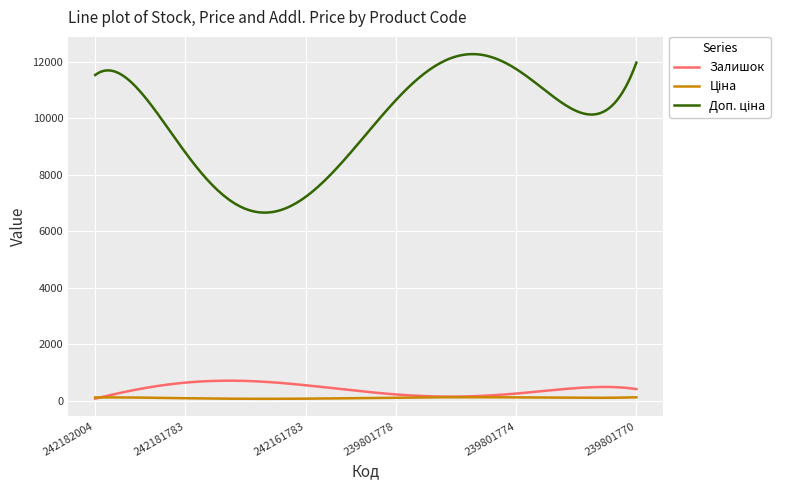

What is the maximum value shown in the chart?

12277.2